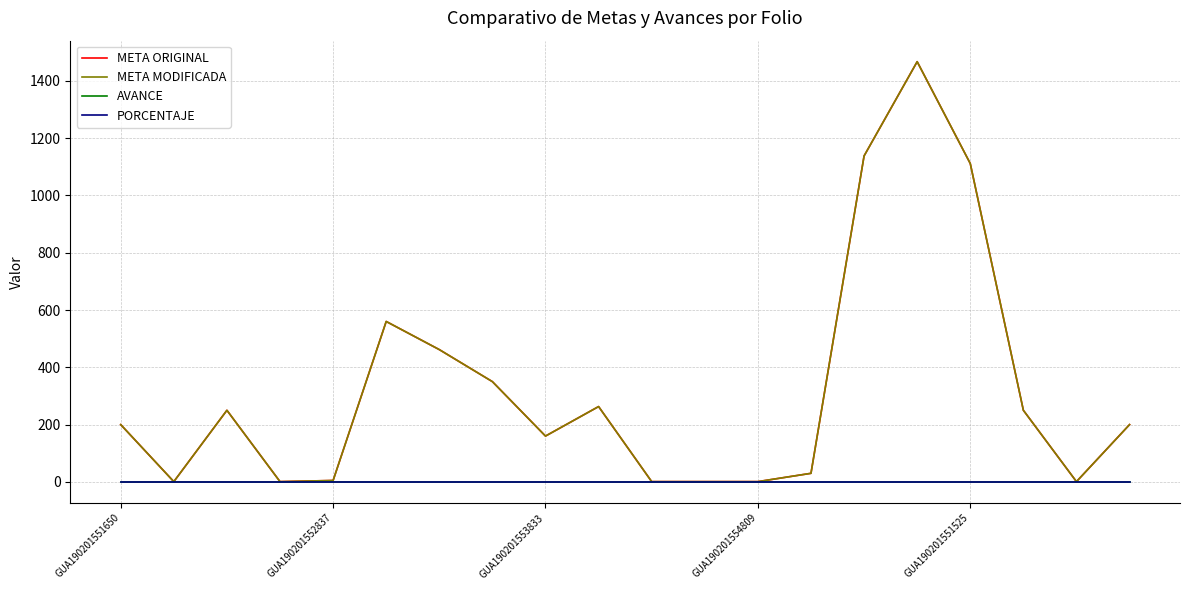

How many interior local peaks does the META ORIGINAL series have?

4